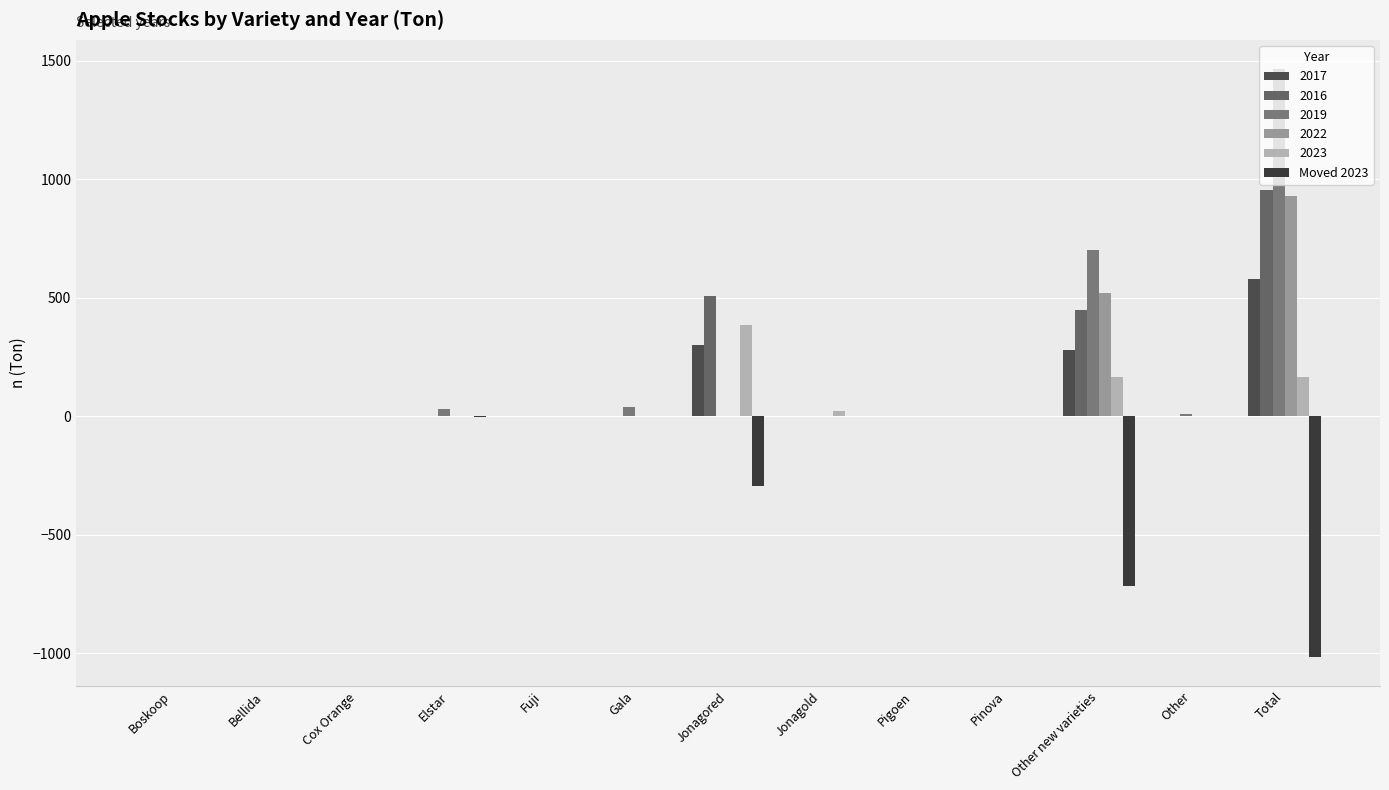

How many data points in 2017 are above 0?

3